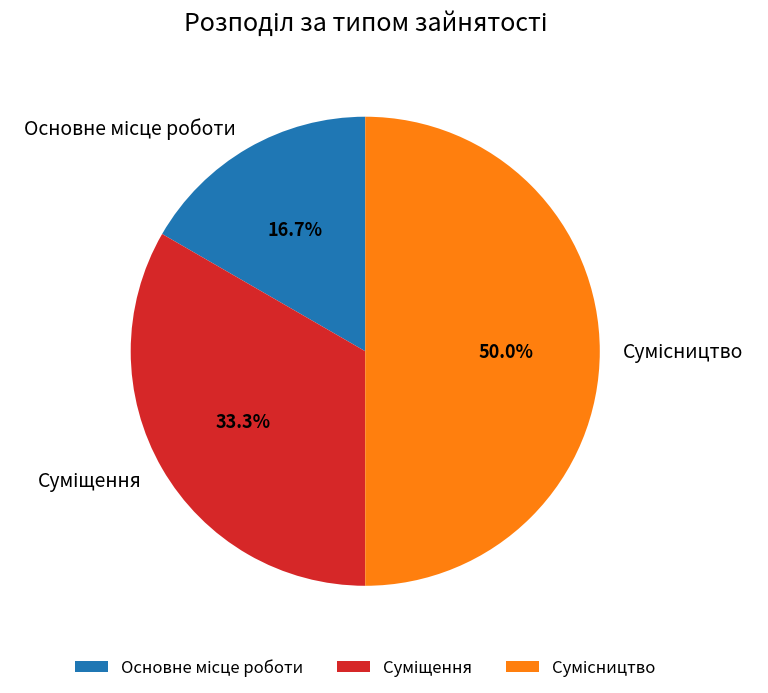

True or false: Суміщення accounts for 33% of the total.

True